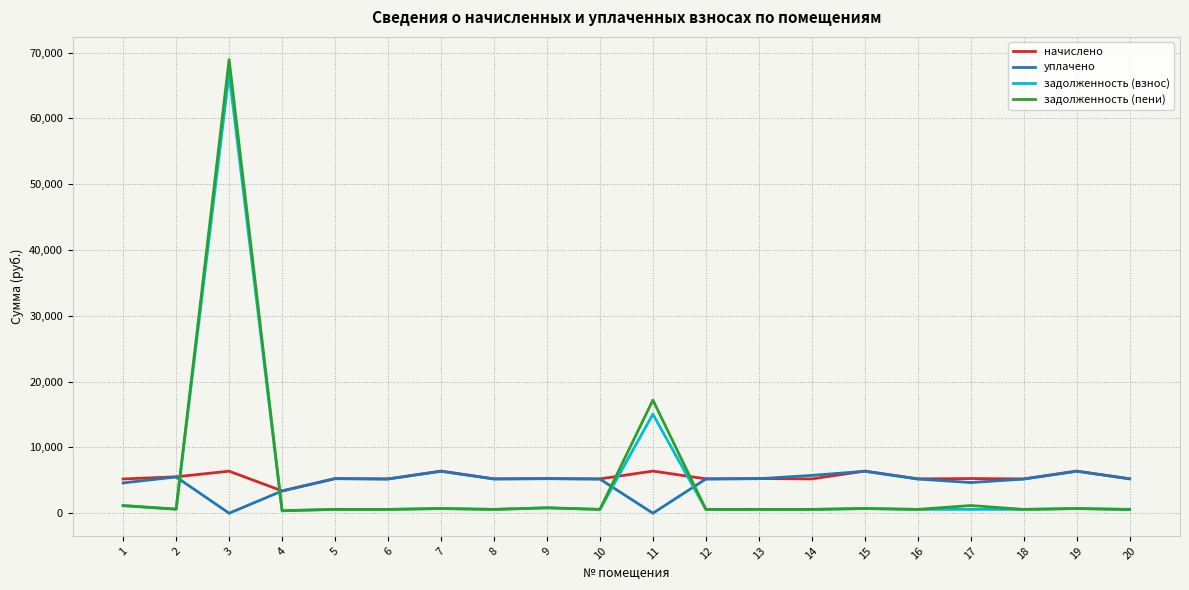

What is the highest value of the задолженность (взнос) series?

66819.7